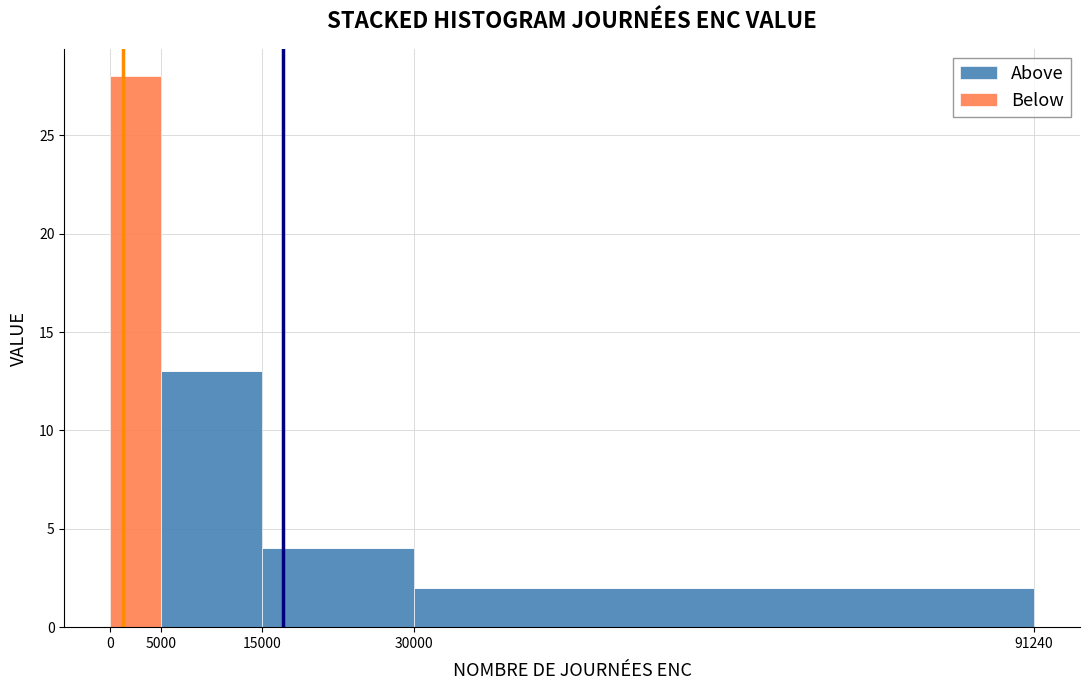

Which range on the x-axis has the tallest stacked bar (by total height)?

0 to 5000